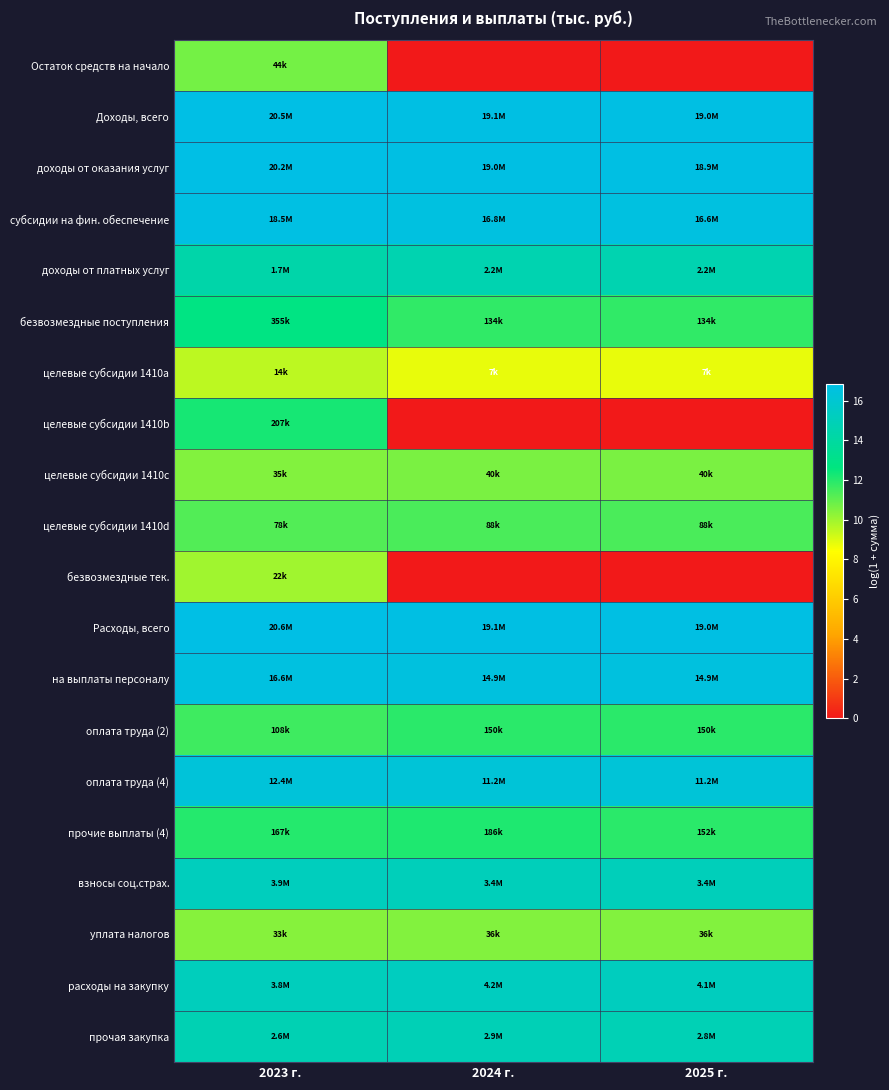

What is the total value across all series at 2023 г.?

270.6